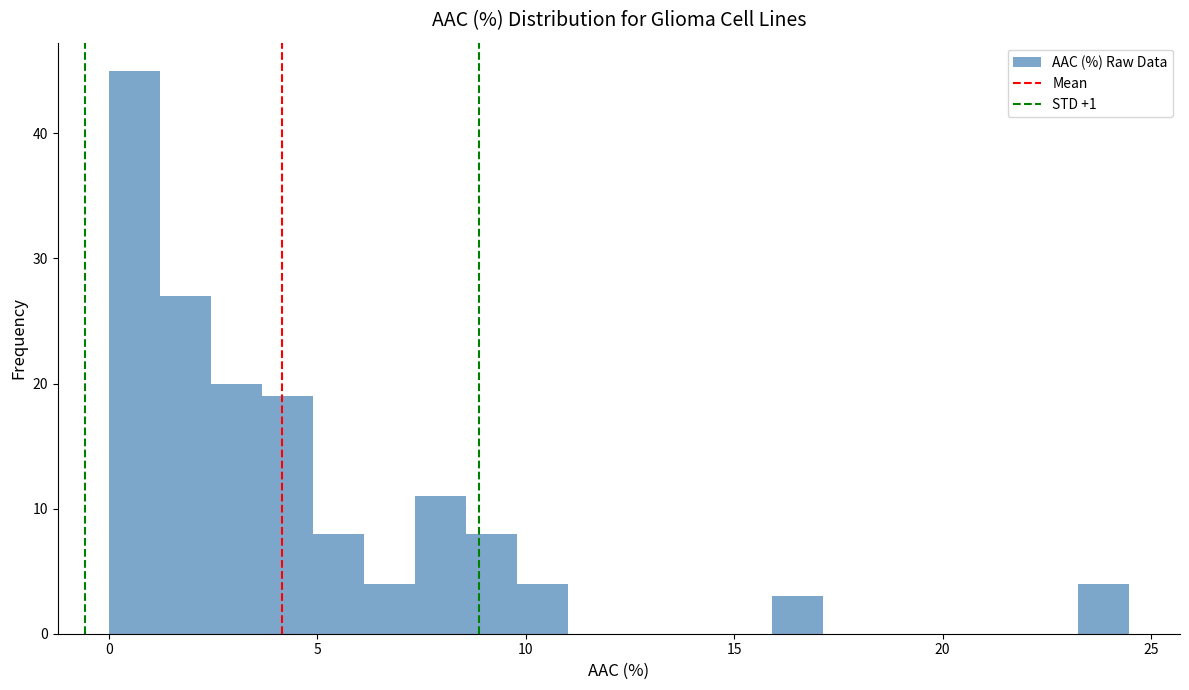

Read against the x-axis, roughly where is the centre of the tallest bar?

0.5